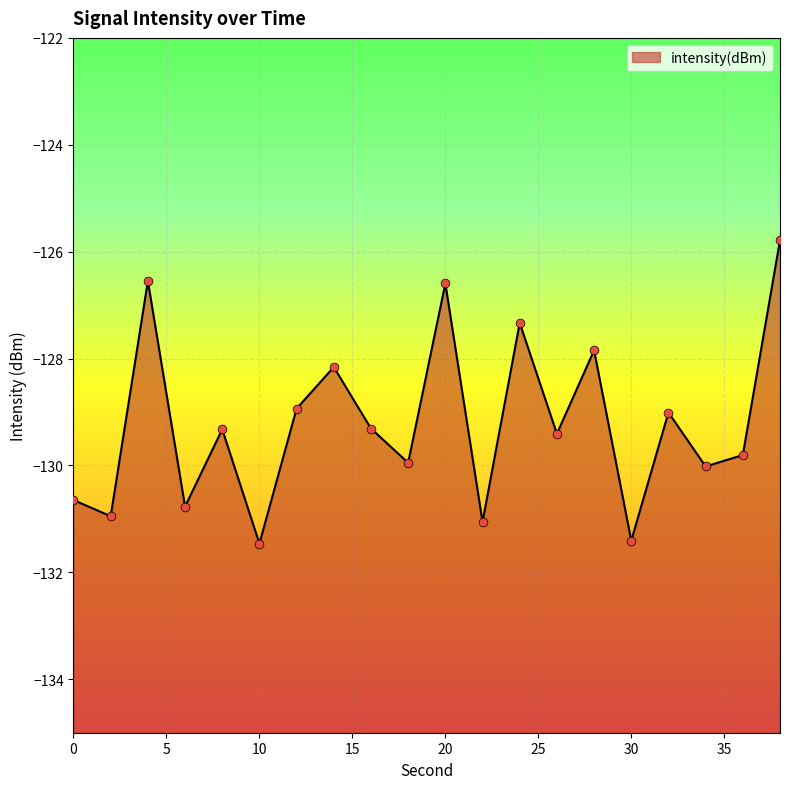

What is the change in value from 4 to 34?

-3.5